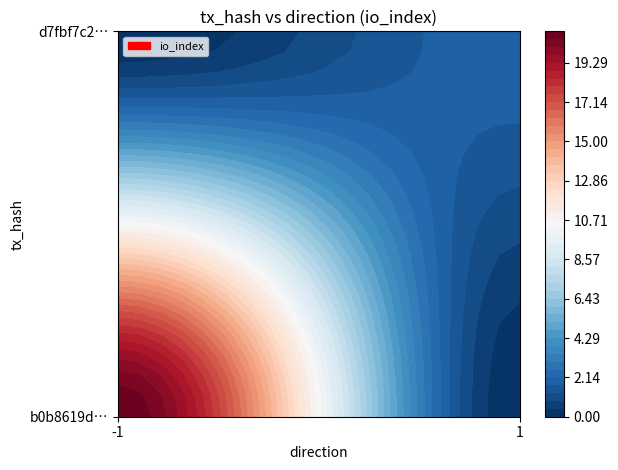

What is the average value of the d7fbf7c21a6a1771858ec99dbe7e22b63e40137 series?

1.0